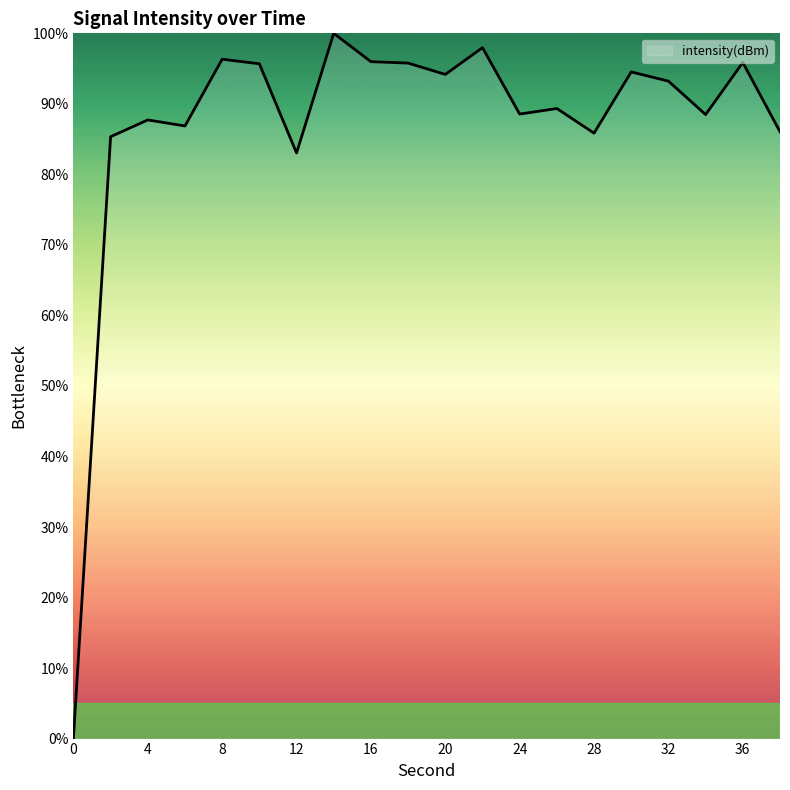

What is the difference between the maximum and minimum values?

100.0